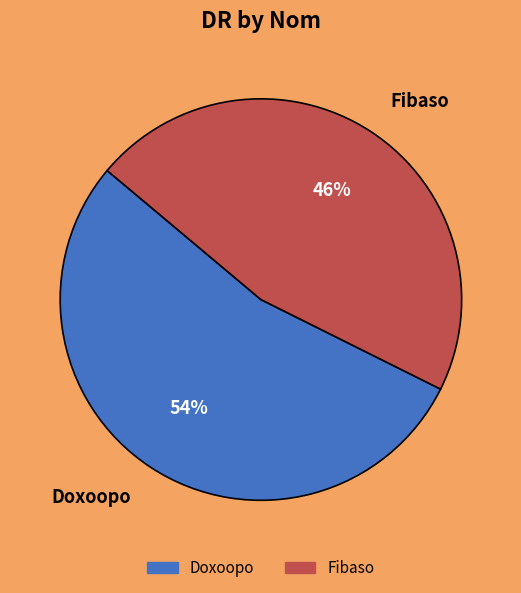

Count the number of slices in the pie.

2